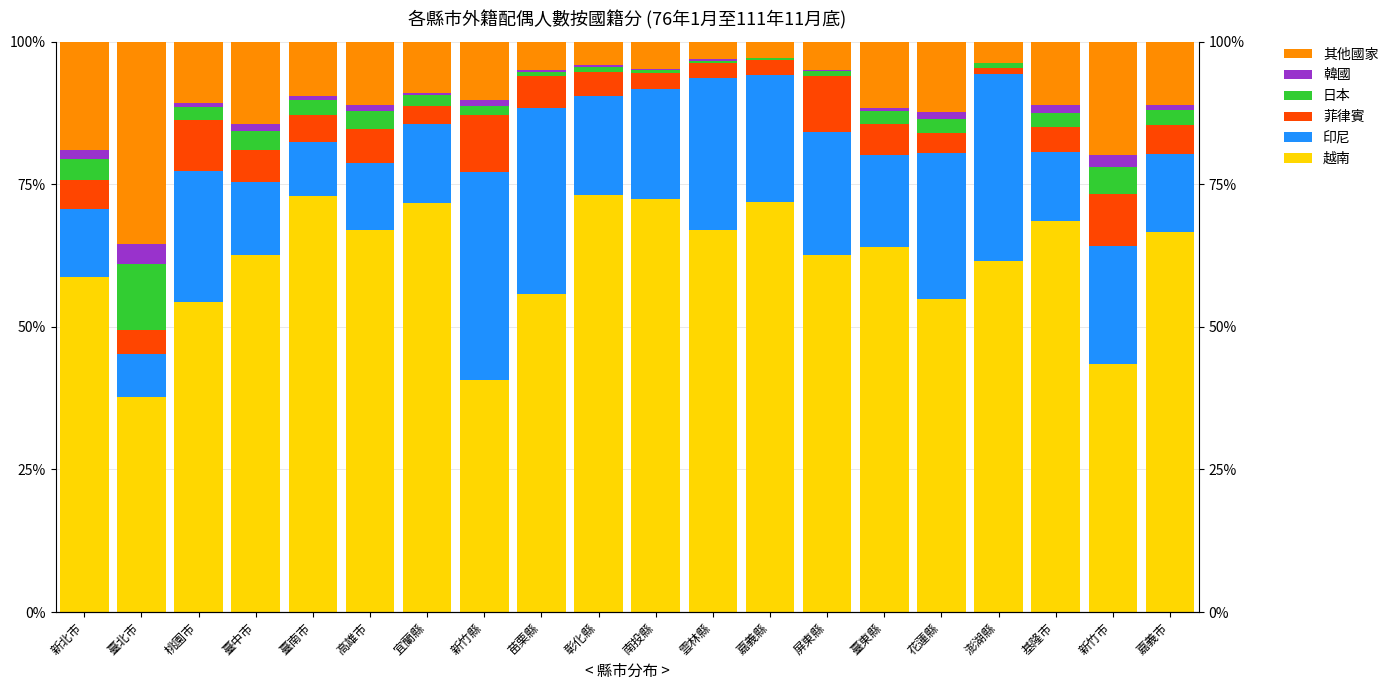

Which series has the largest range (max minus min)?

越南